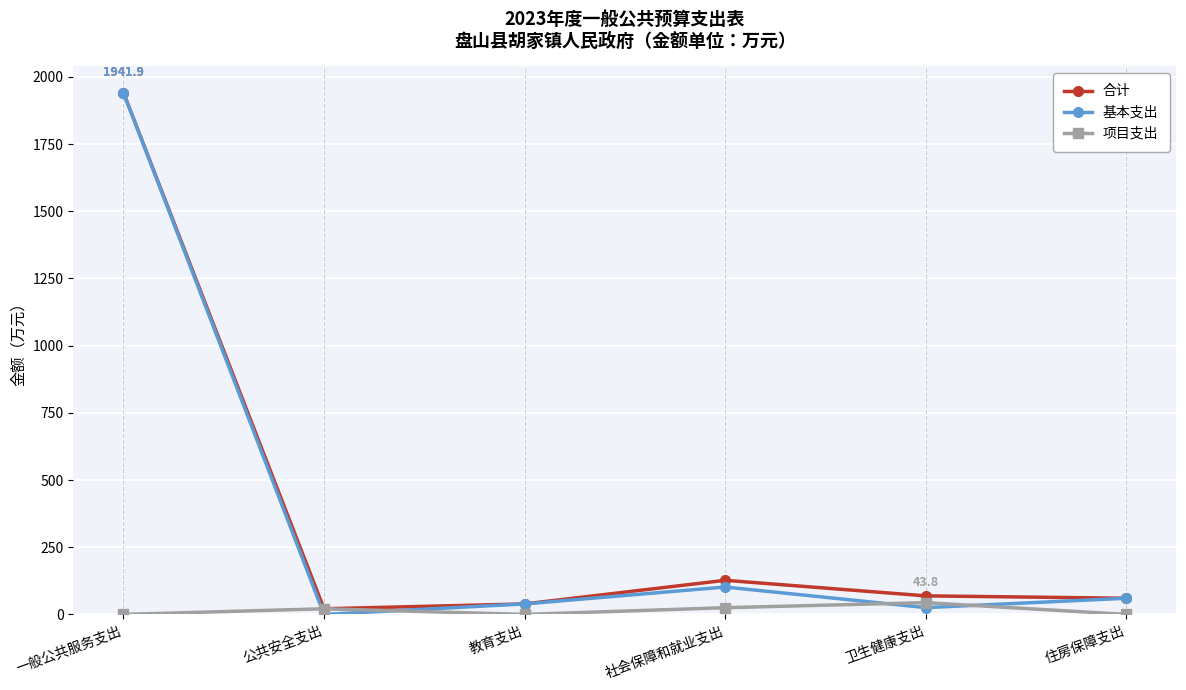

What is the maximum value for 合计?

1941.9